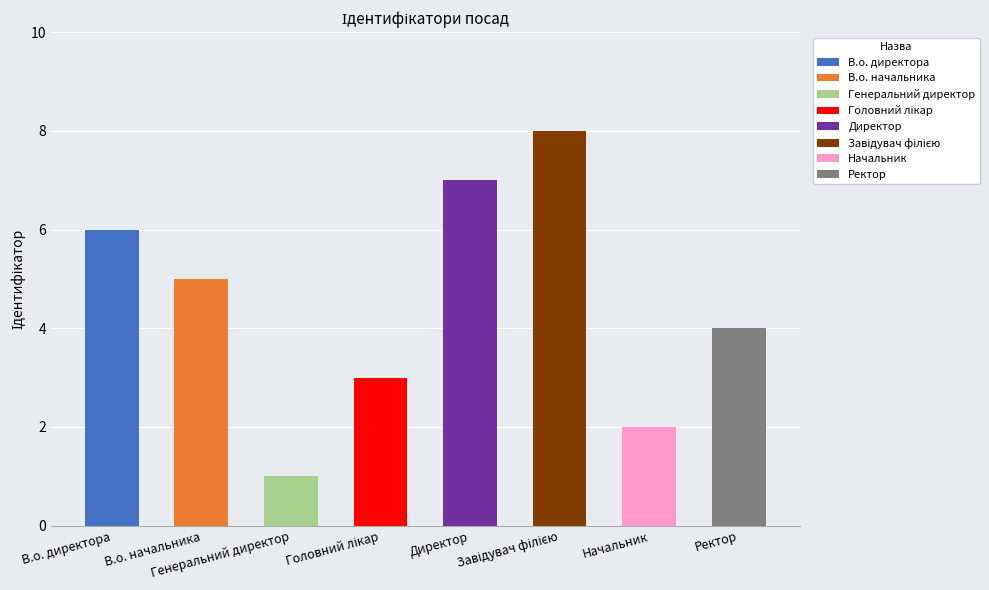

Which label corresponds to the largest value in the chart?

Завідувач філією